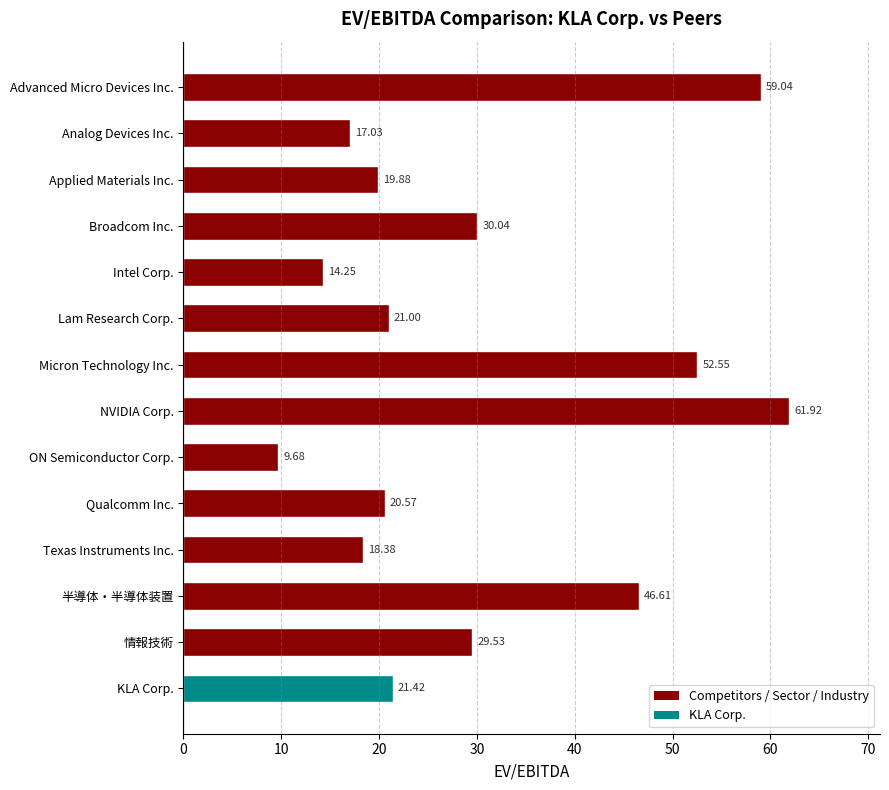

What is the label of the 11th bar from the top?

Texas Instruments Inc.